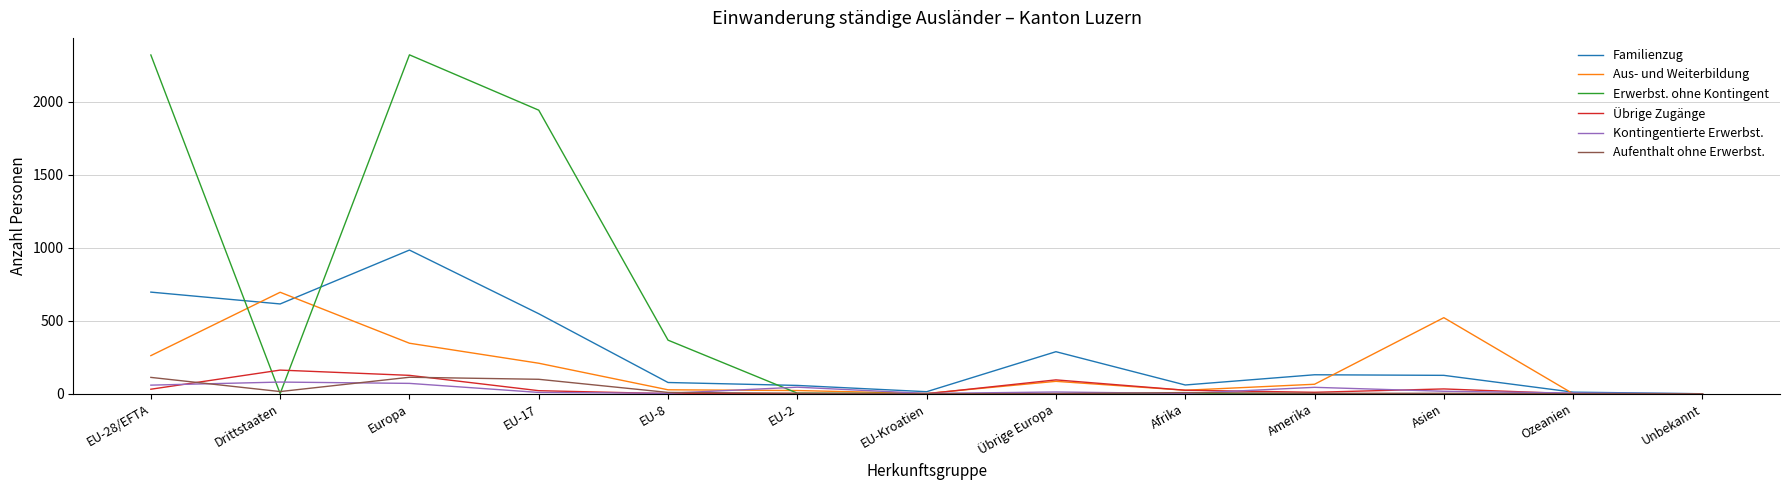

Is the value of Aus- und Weiterbildung at Übrige Europa greater than the value of Übrige Zugänge at Unbekannt?

Yes